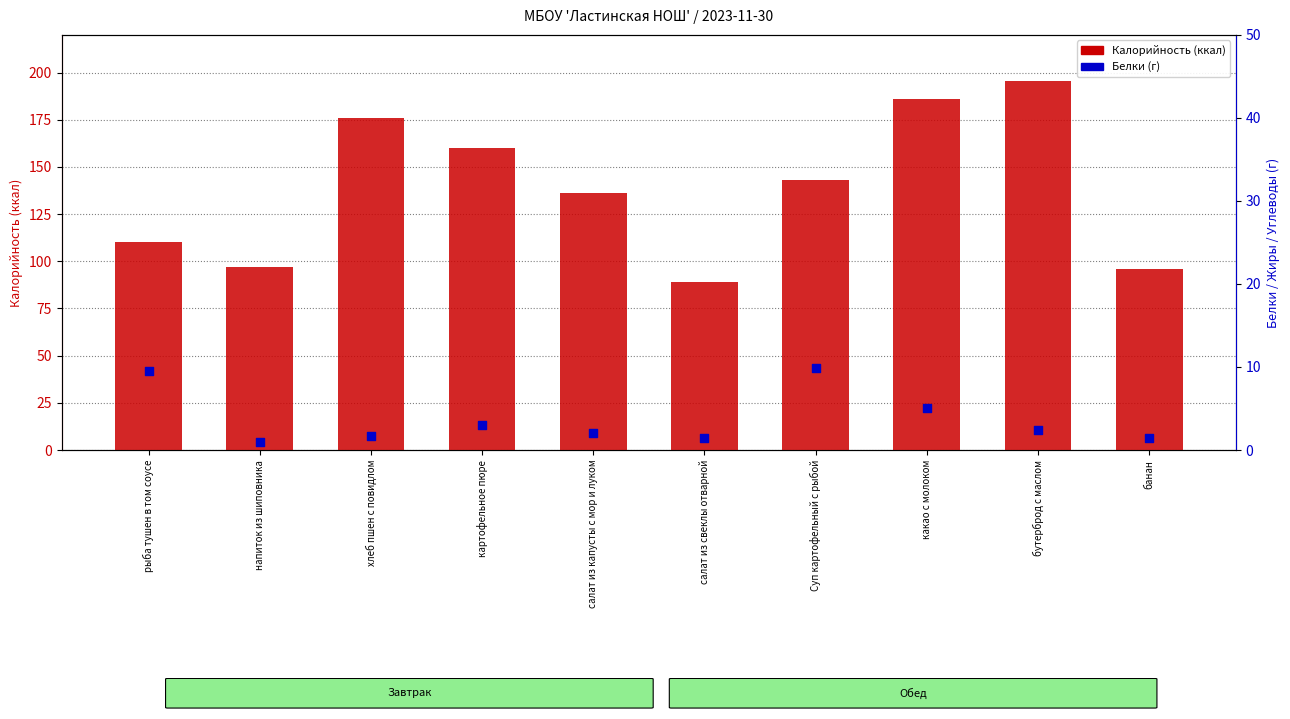

At how many categories does at least one series exceed 100?

7